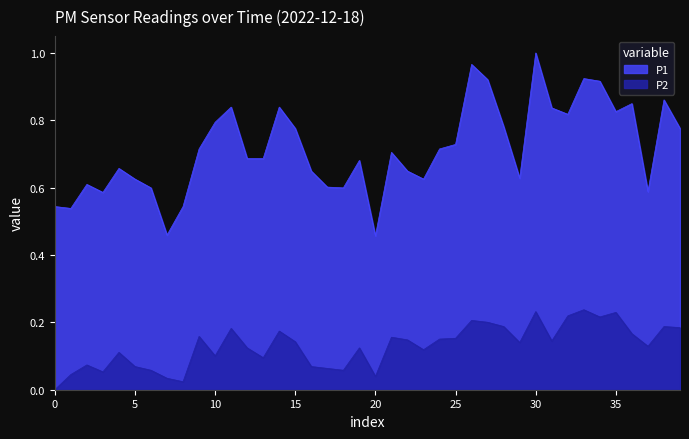

Rank the series by their average value, from lowest to highest.

P2, P1